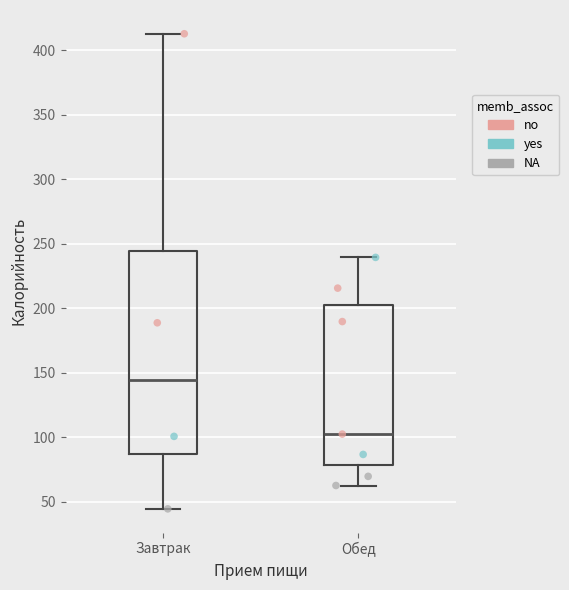

Where does the upper whisker of the box for Обед end on the y-axis? The values are not printed on the chart, so give them approximately, as read against the axis.

240